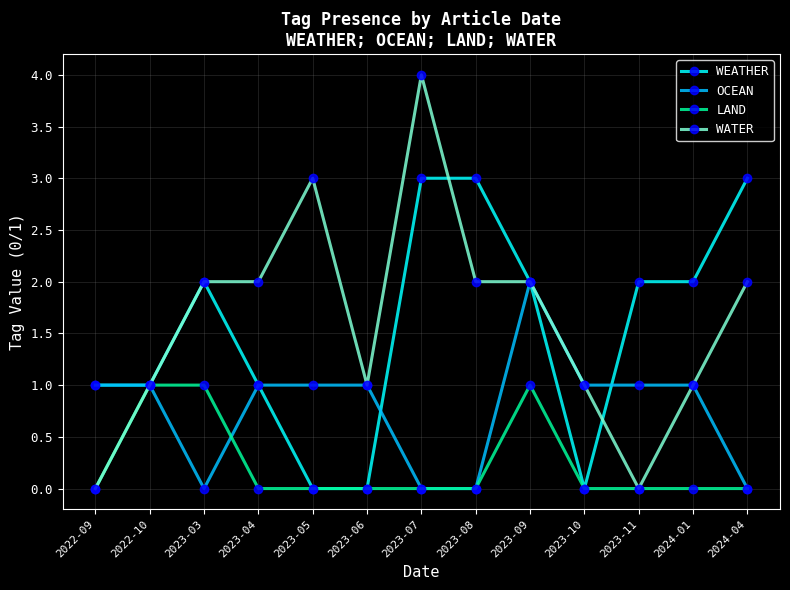

How many data points does each series have?

13